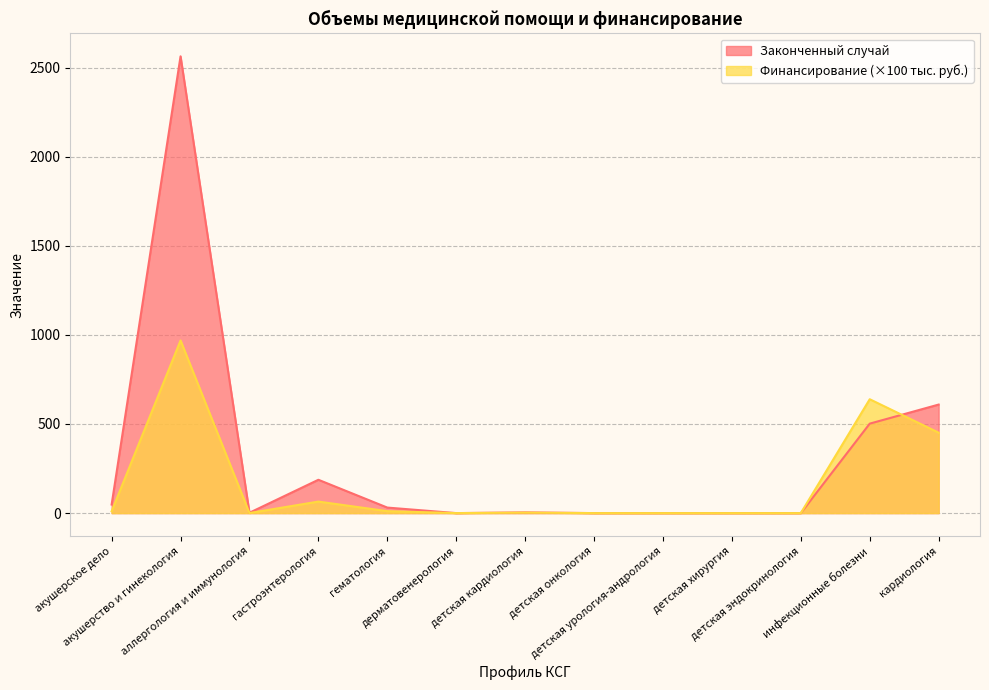

True or false: Законченный случай and Финансирование, руб. cross at least once.

True